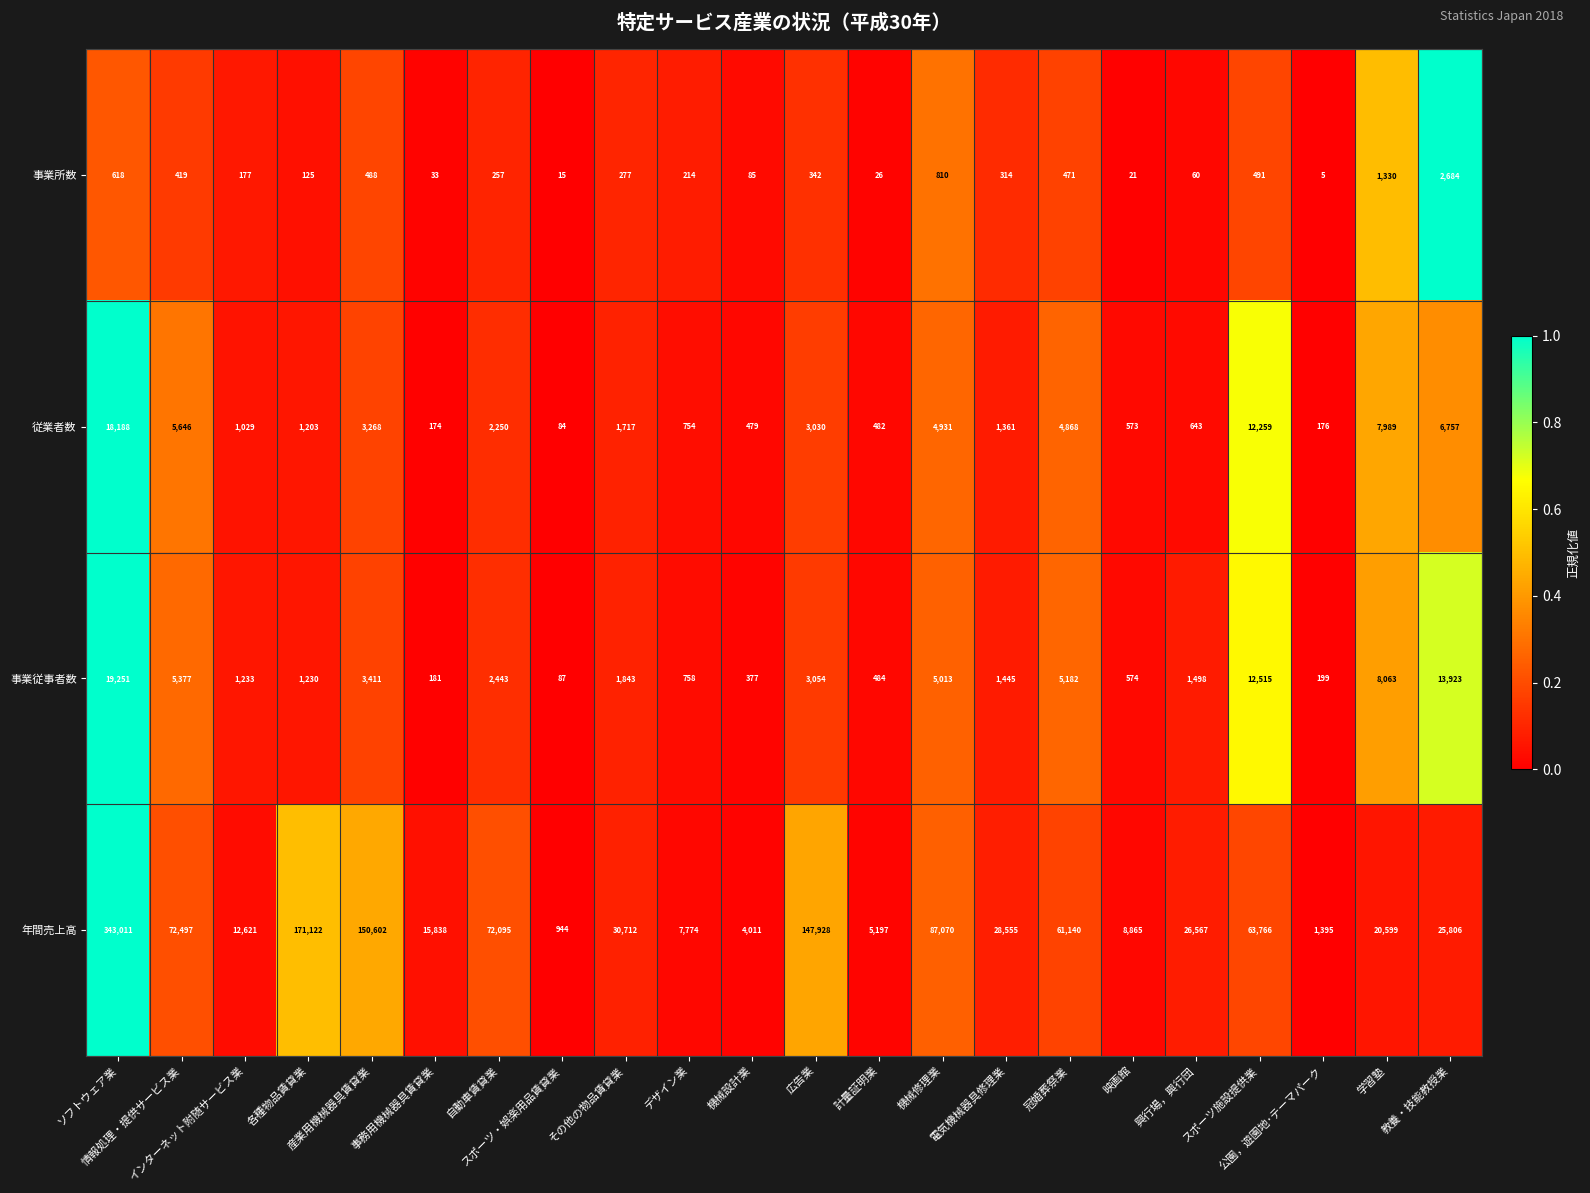

Which category has the highest value across all series?

ソフトウェア業